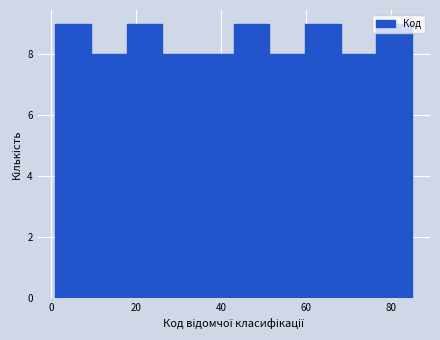

Reading left to right, list every bar in this chart as the range it spans on the x-axis followed by its height. Neither the bar edges nor the heights are printed on the chart, so give them approximately, as read against the axes.

1.0 to 9.4: 9
9.4 to 17.8: 8
17.8 to 26.2: 9
26.2 to 34.6: 8
34.6 to 43.0: 8
43.0 to 51.4: 9
51.4 to 59.8: 8
59.8 to 68.2: 9
68.2 to 76.6: 8
76.6 to 85.0: 9